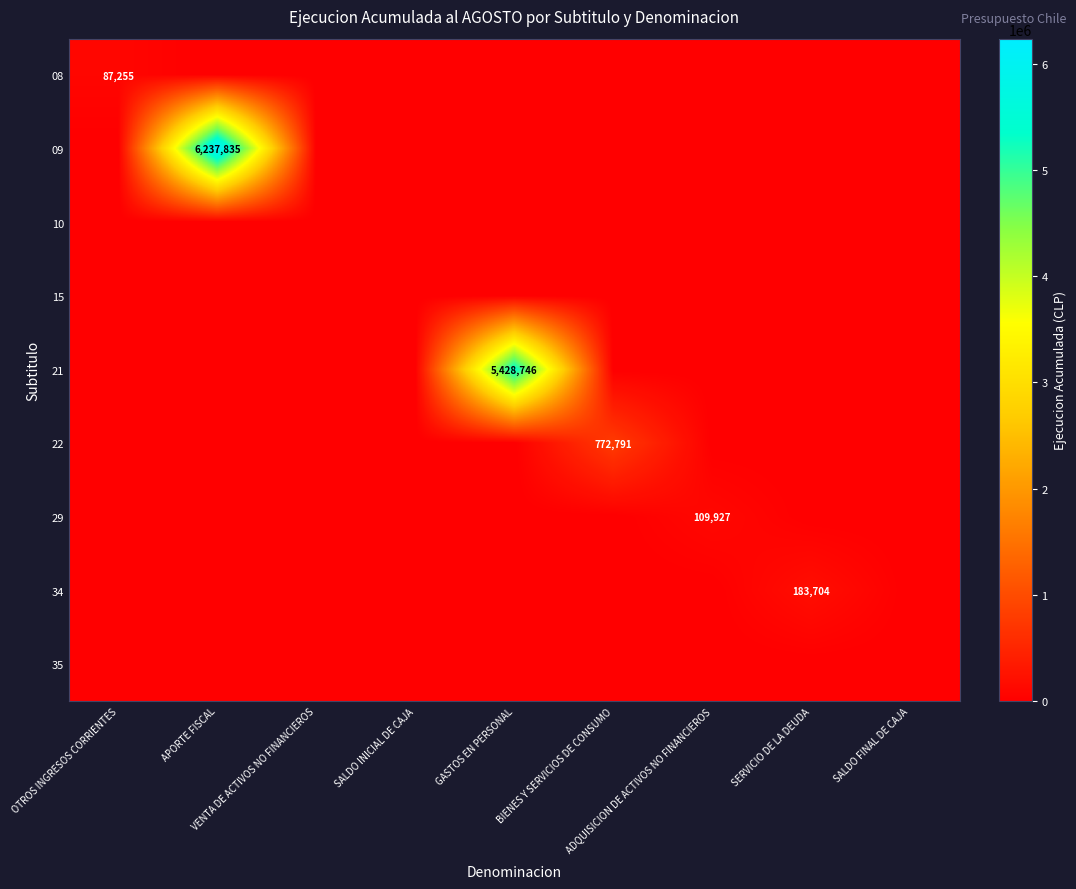

At how many categories does at least one series exceed 5294899?

2